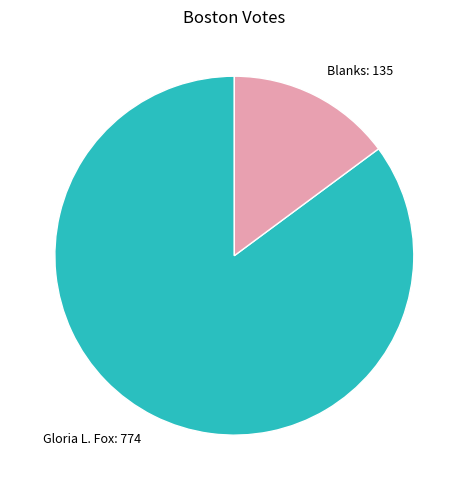

Does any single category account for the majority?

Yes